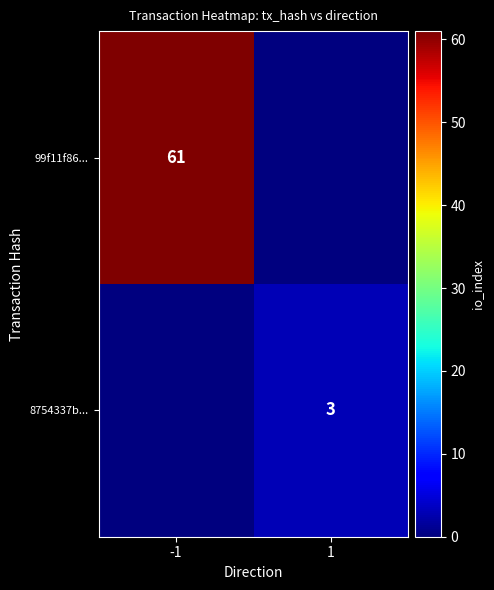

Is it true that 8754337b... equals 1 at 1?

False